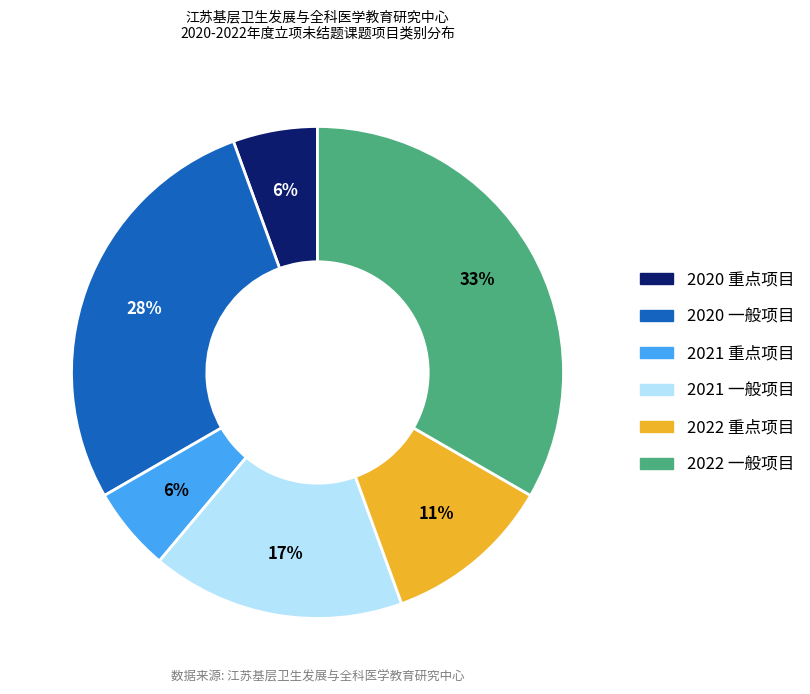

What percentage is the 2022 一般项目 slice, to the nearest percent?

33%